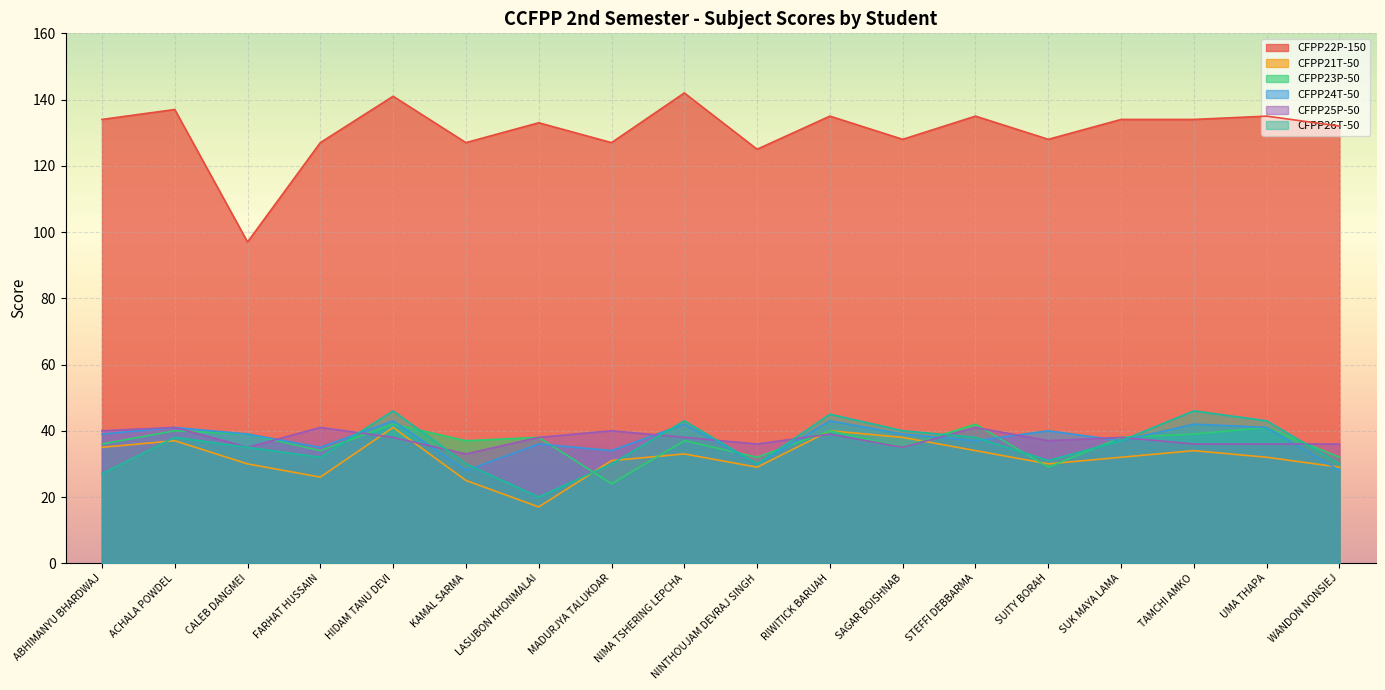

In CFPP24T-50, how many points are higher than both neighbors (excluding endpoints)?

7